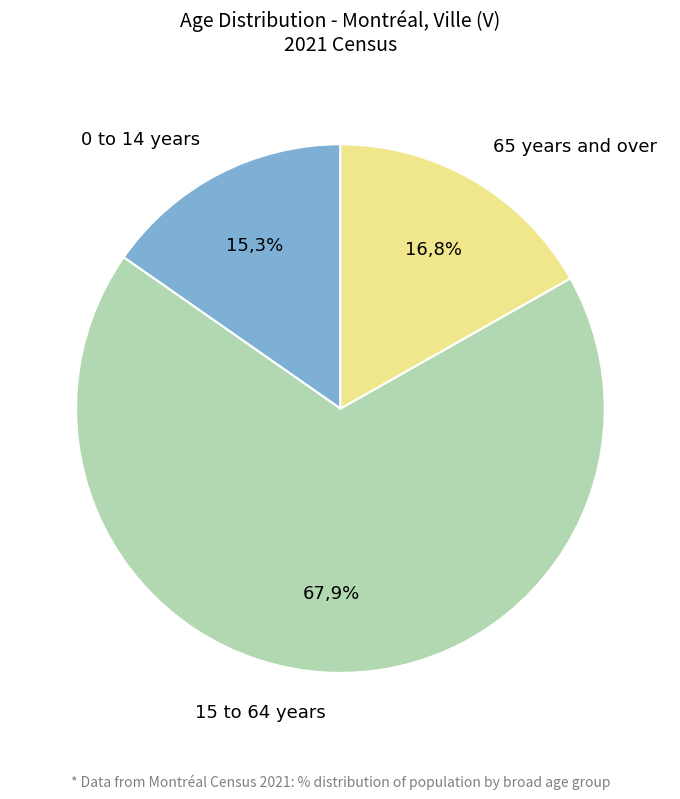

Which slice is the largest?

15 to 64 years